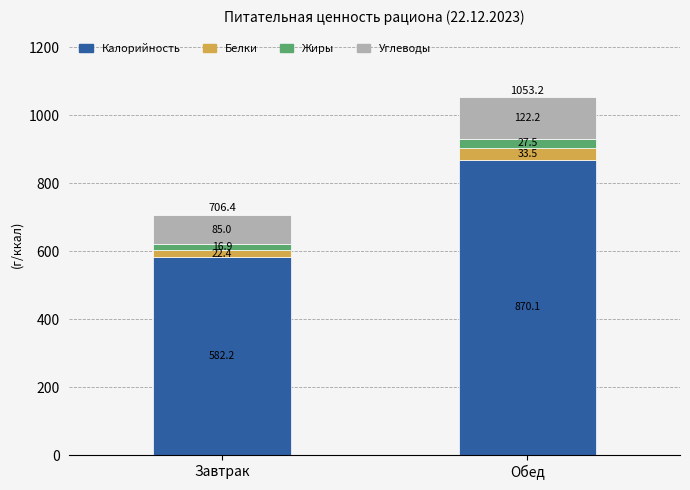

What is the total value across all series at Завтрак?

706.4